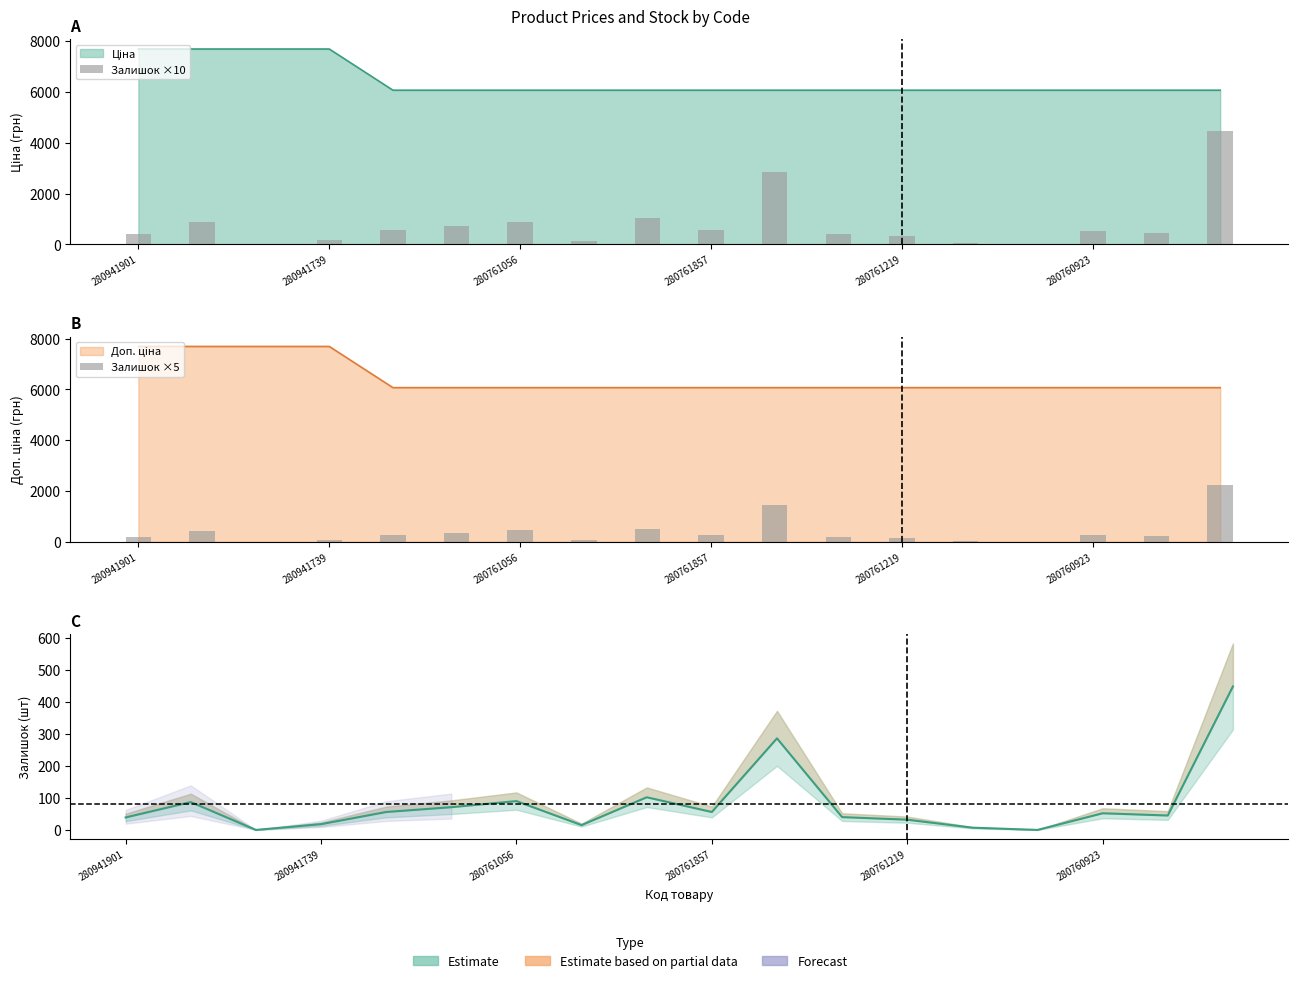

What position from the right is 7?

11